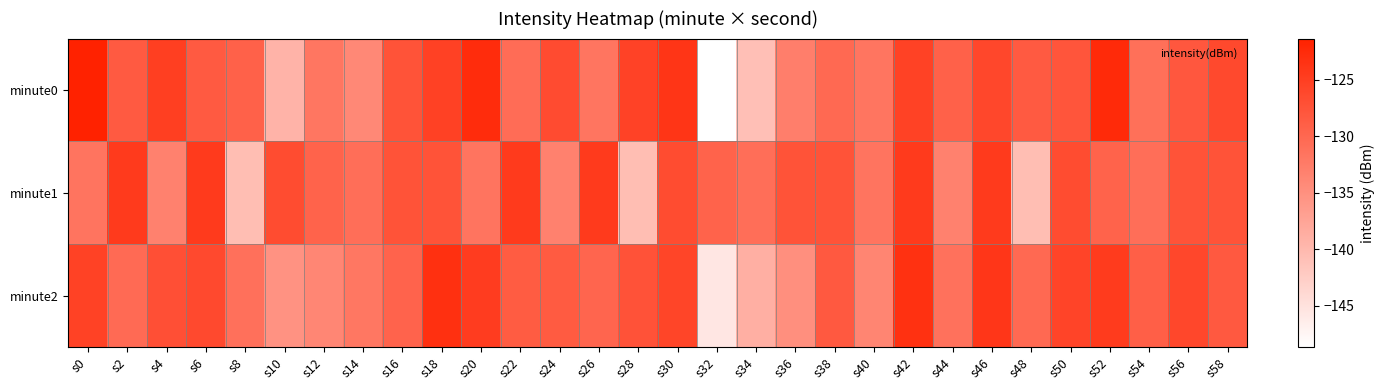

At how many categories does at least one series exceed -132?

30